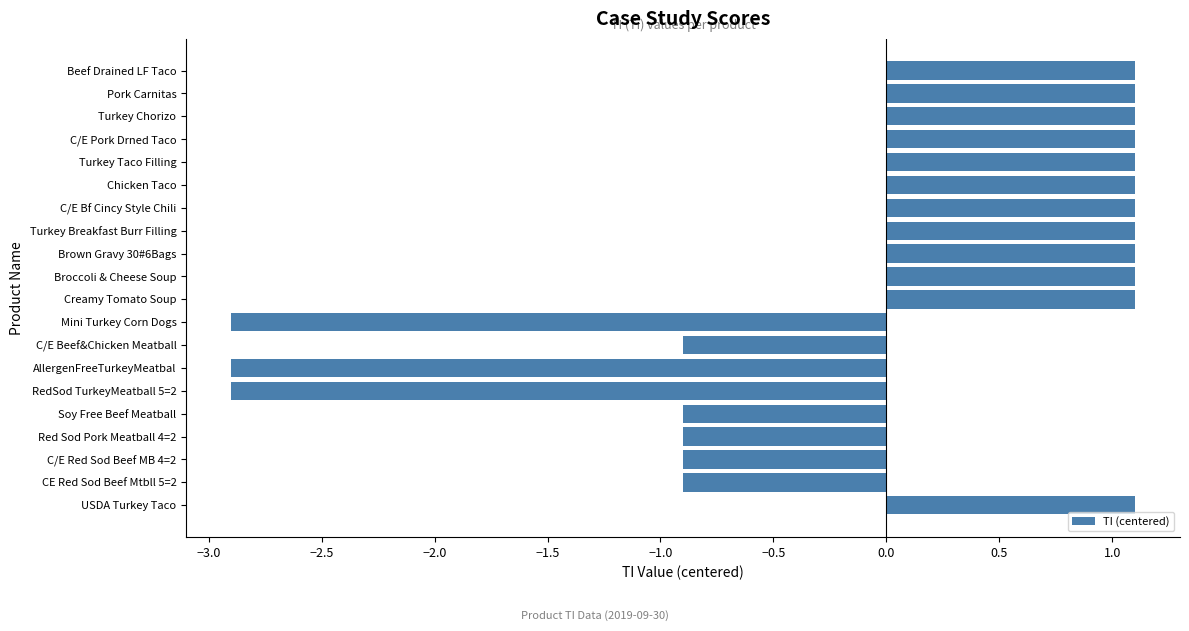

Is it true that the value at Chicken Taco is 1.1?

True